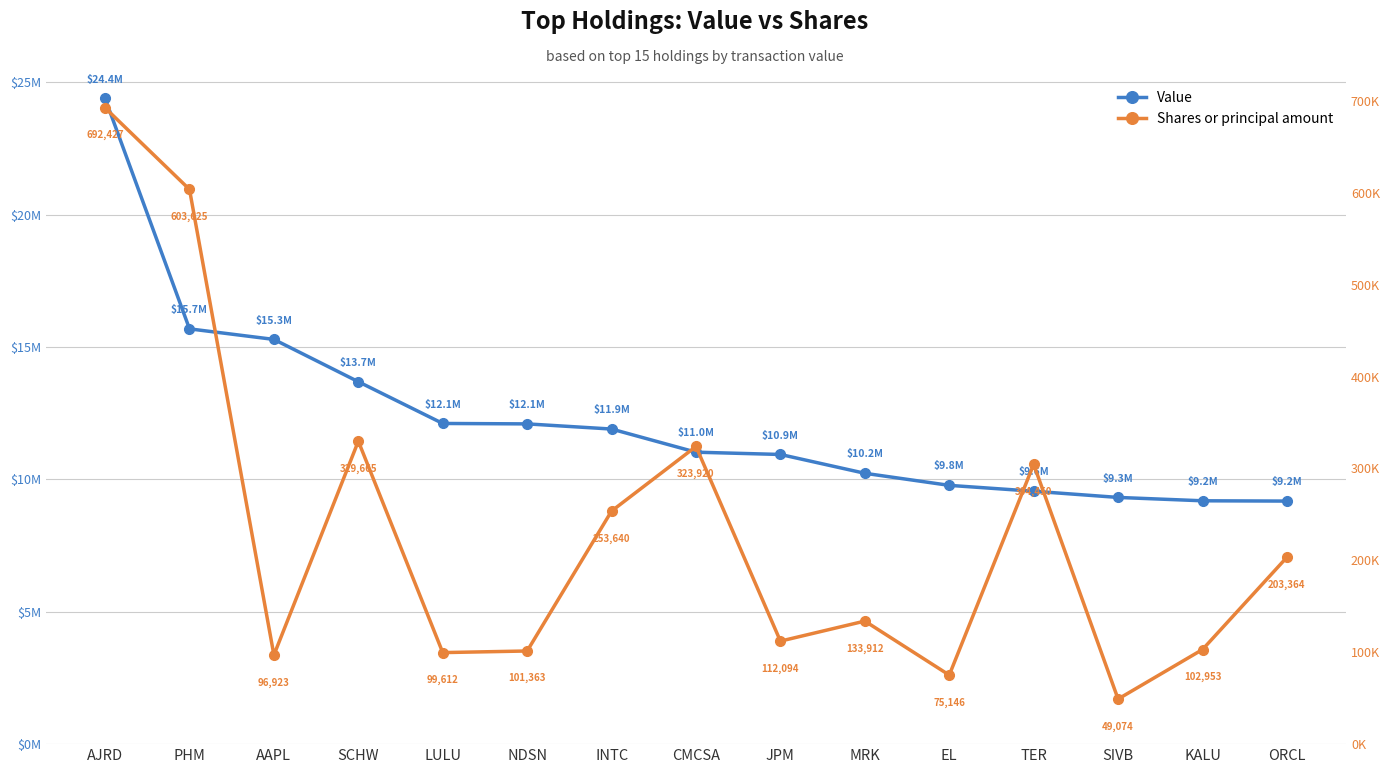

True or false: Value and Shares or principal amount intersect in this chart.

False